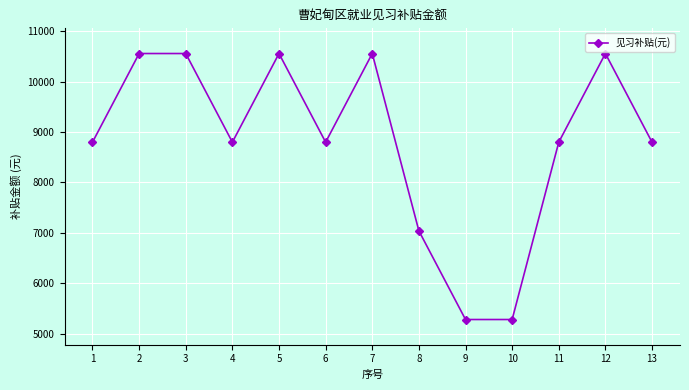

What is the ratio of the value at 6 to the value at 7?

0.8